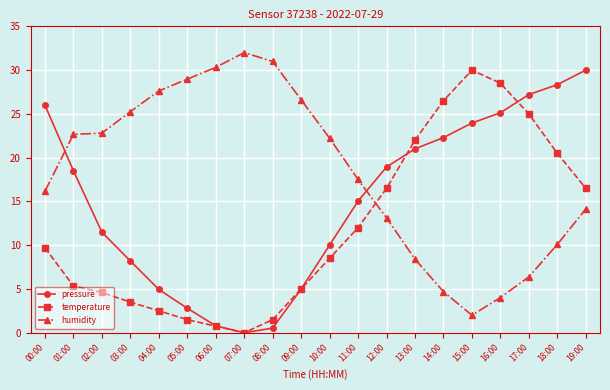

What is the value of the pressure point at the 16th from the left?

24.0